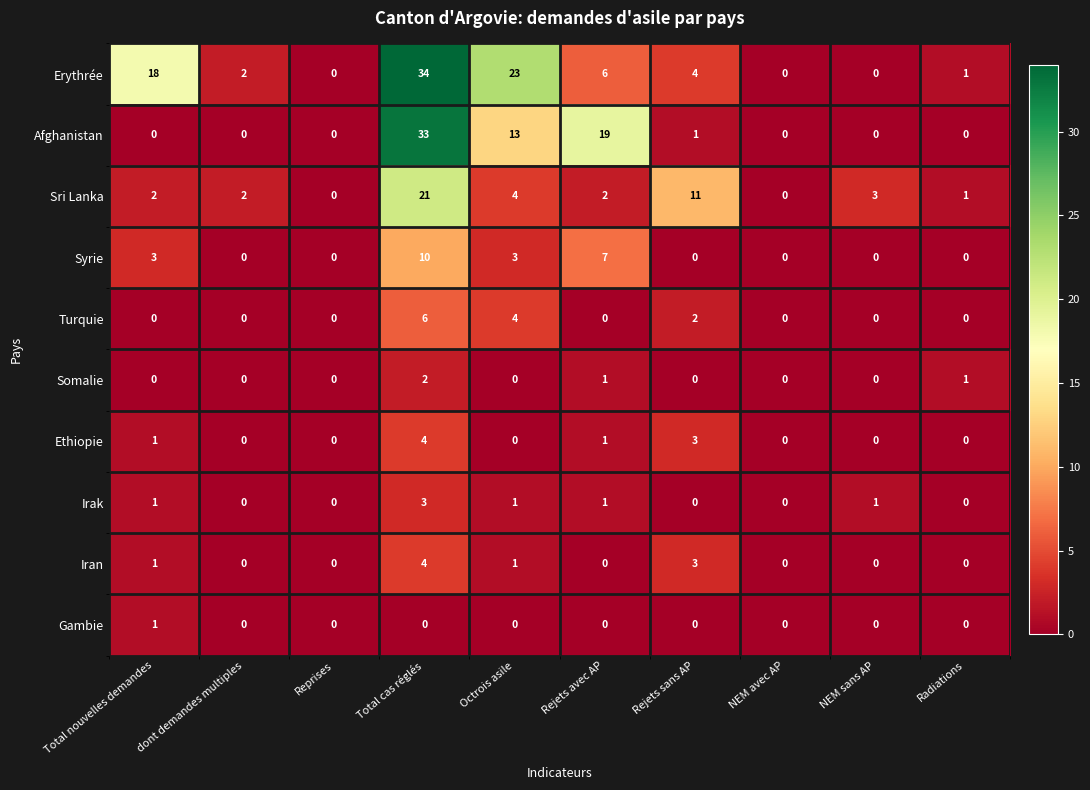

How many values in the Afghanistan series exceed 0?

4